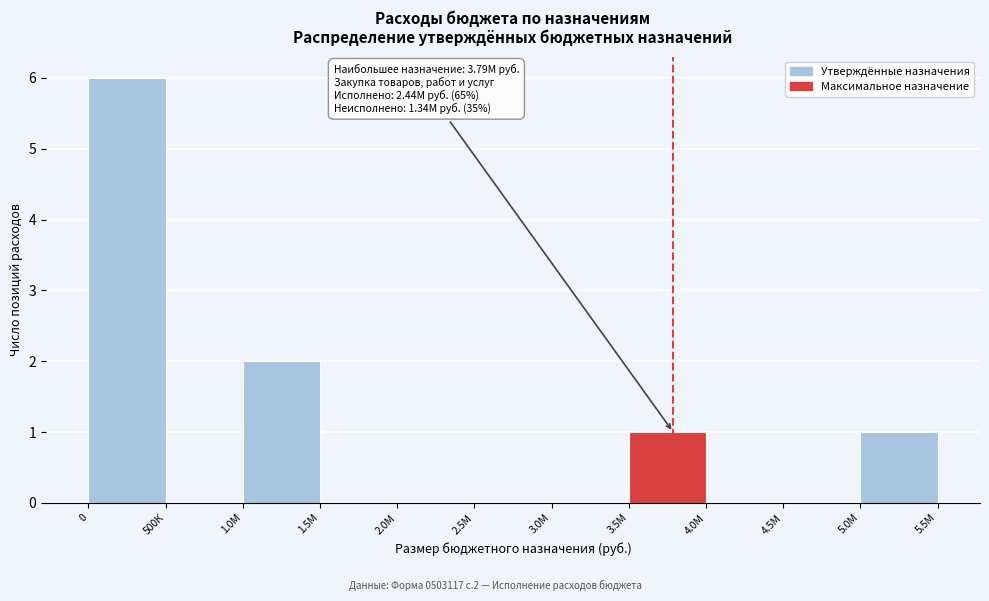

Reading left to right, extract all data points from this chart.

0=6	500К=0	1.0М=2	1.5М=0	2.0М=0	2.5М=0	3.0М=0	3.5М=1	4.0М=0	4.5М=0	5.0М=1